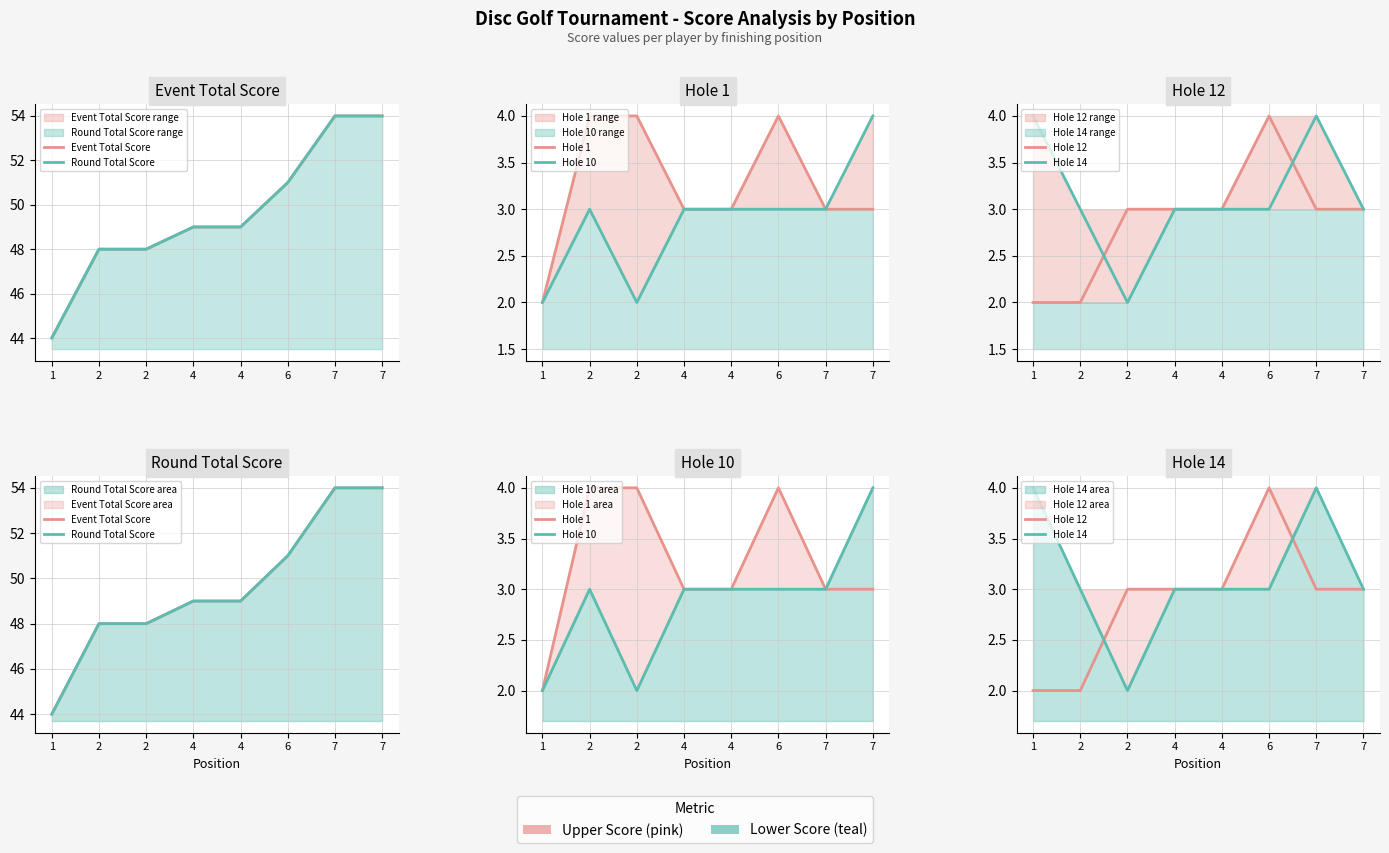

What is the difference between the highest and lowest values at 4?

46